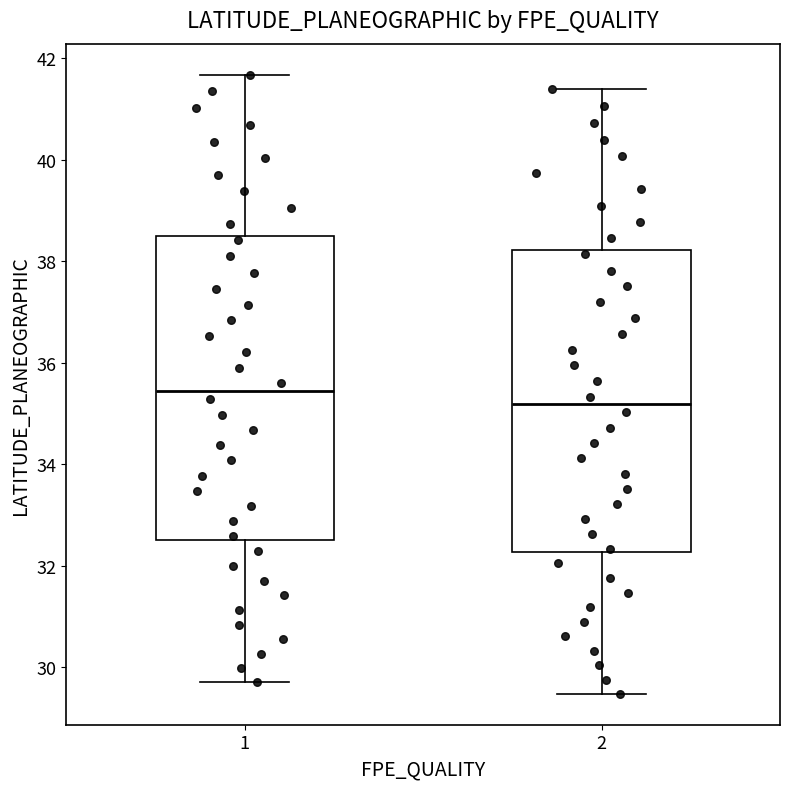

Where is the lower edge of the box at x = 2 on the y-axis? The values are not printed on the chart, so give them approximately, as read against the axis.

32.2